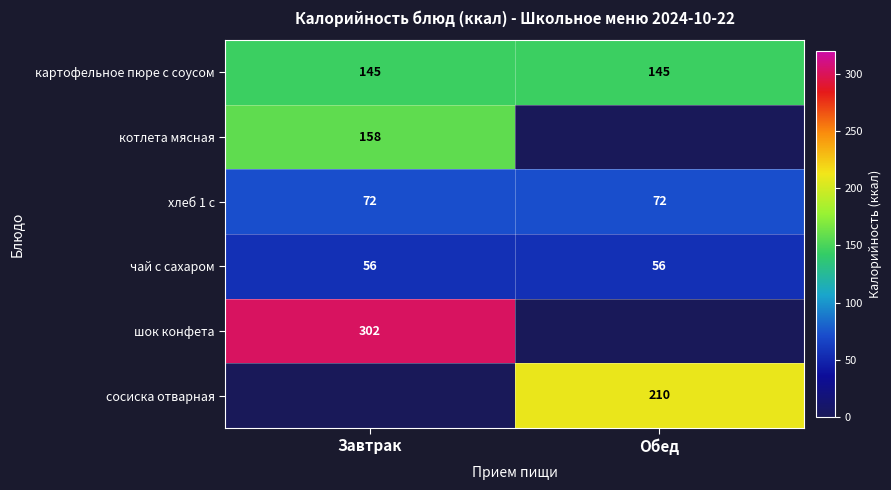

What is the lowest value of the чай с сахаром series?

56